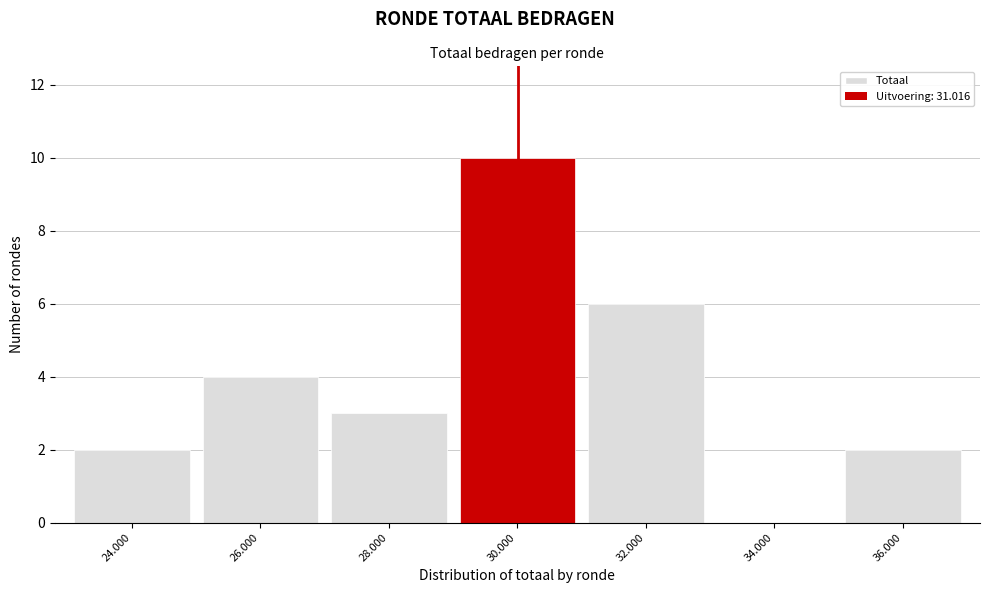

Reading left to right, transcribe all the data shown in this chart.

24.000=2	26.000=4	28.000=3	30.000=10	32.000=6	34.000=0	36.000=2